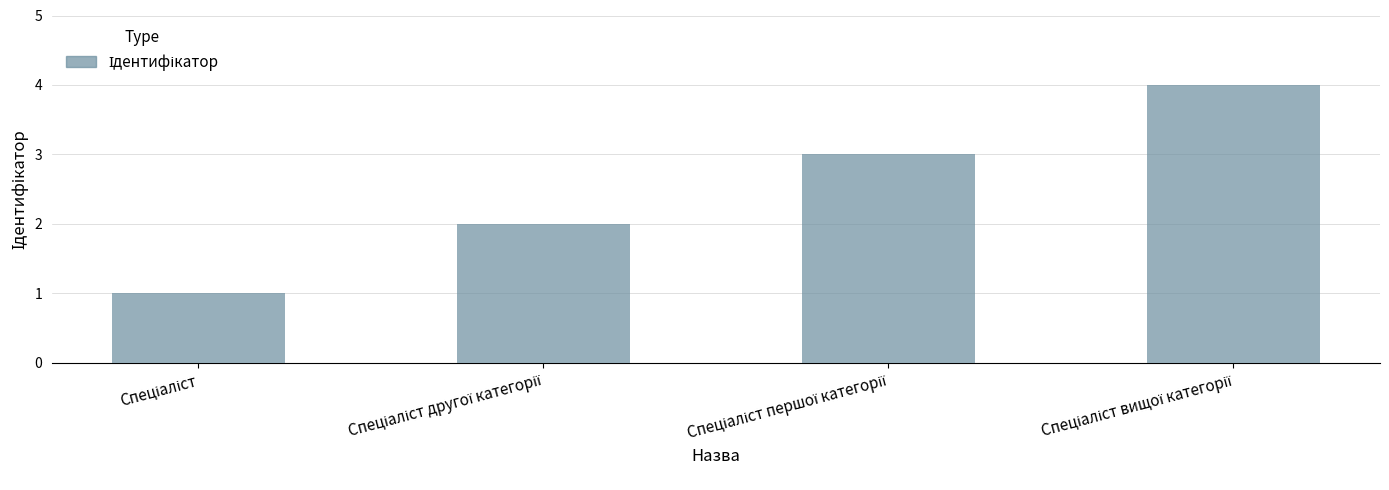

What is the maximum value shown in the chart?

4